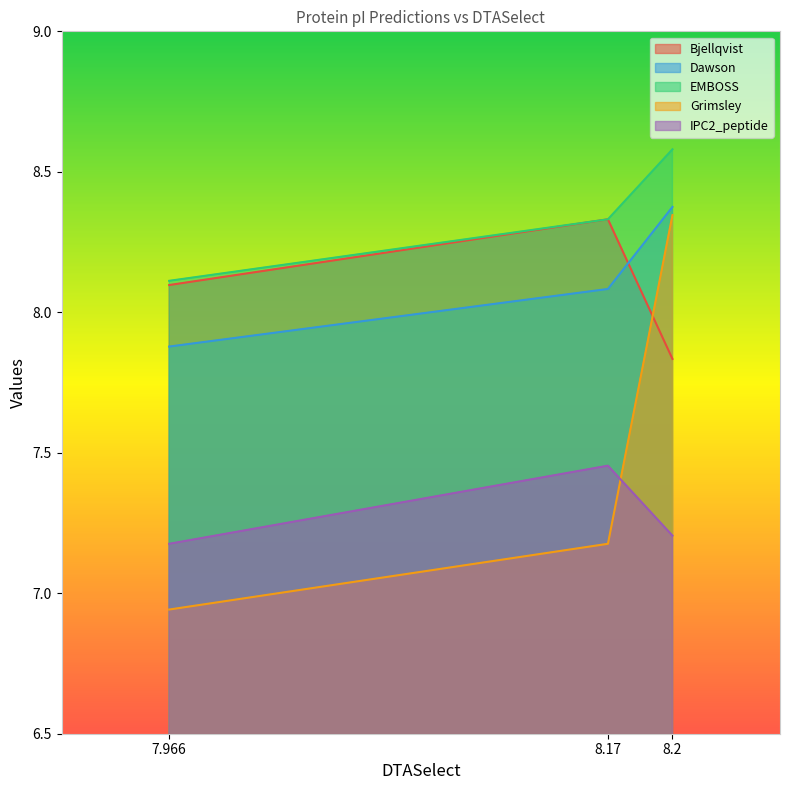

Which category has the lowest value across all series?

7.966